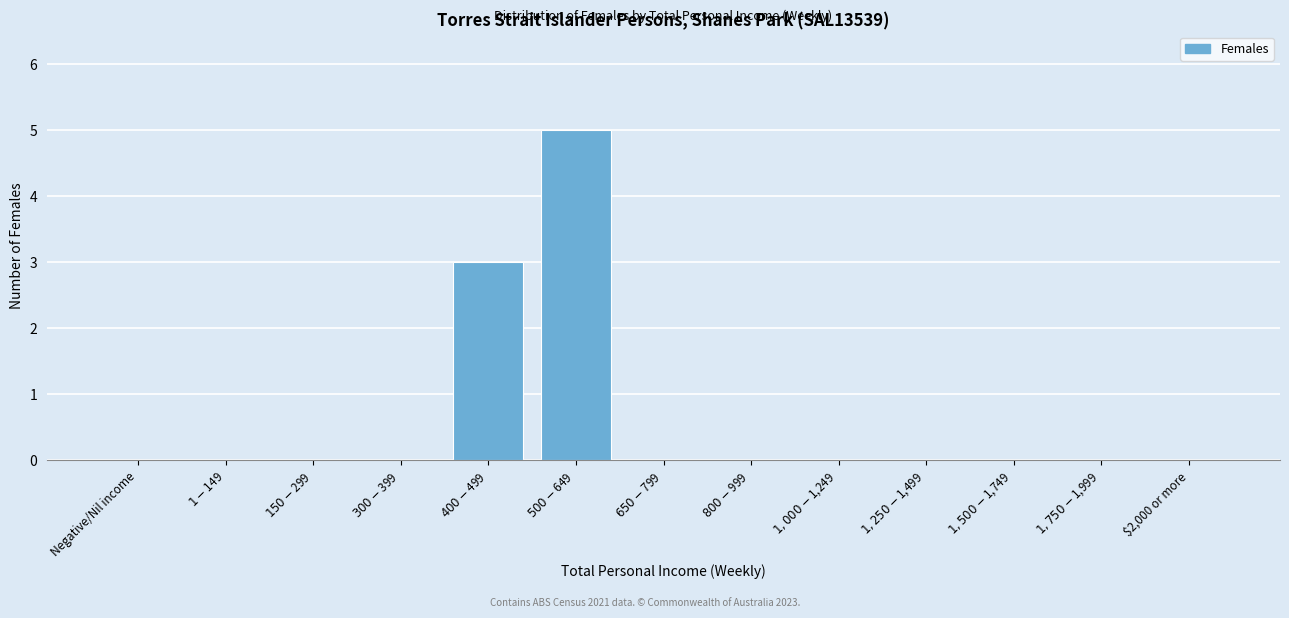

What is the greatest value displayed?

5